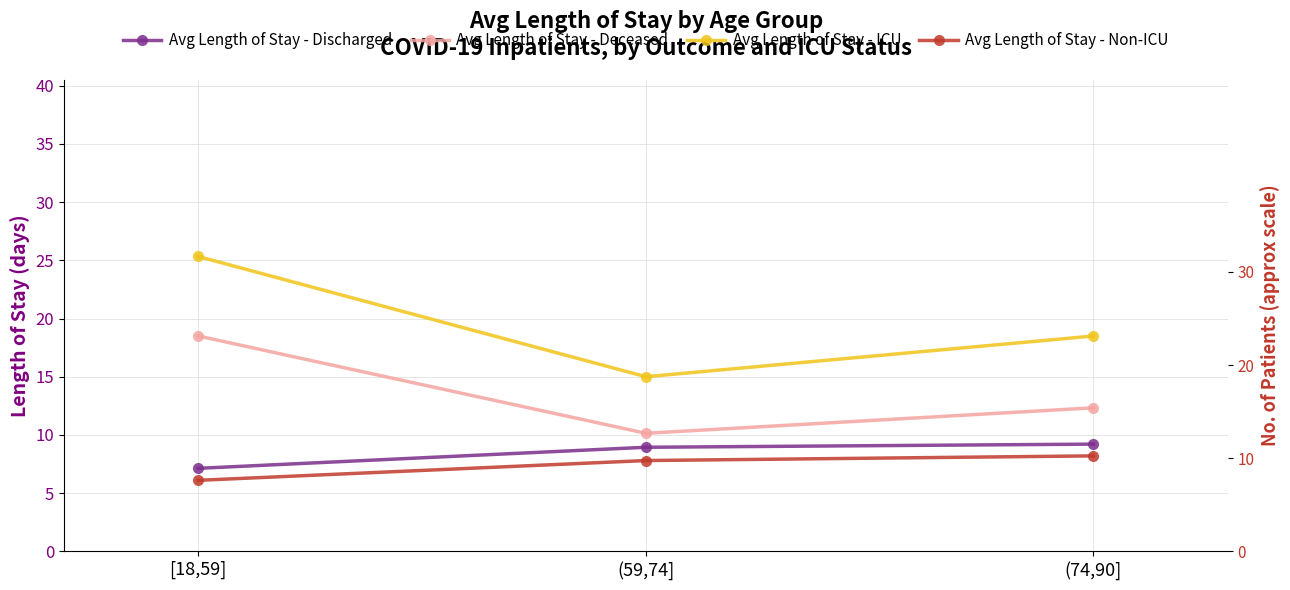

Reading right to left, what are all the values shown in this chart?

Avg Length of Stay - Discharged: (74,90]=9.2	(59,74]=8.9	[18,59]=7.1
Avg Length of Stay - Deceased: (74,90]=12.3	(59,74]=10.1	[18,59]=18.5
Avg Length of Stay - ICU: (74,90]=18.5	(59,74]=15.0	[18,59]=25.3
Avg Length of Stay - Non-ICU: (74,90]=8.2	(59,74]=7.8	[18,59]=6.1